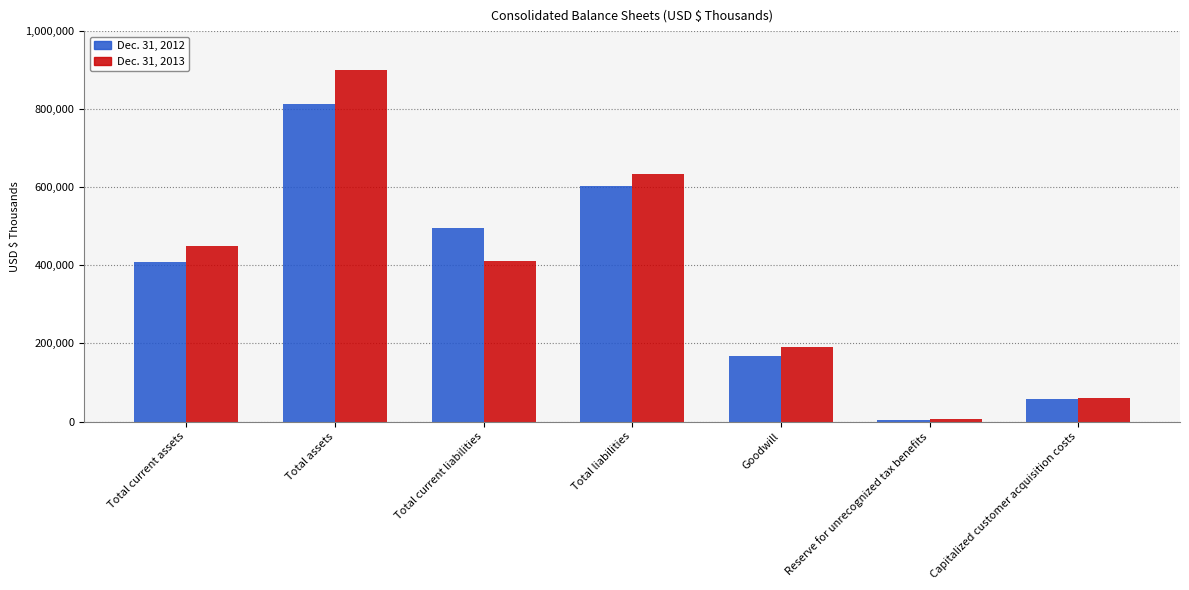

What is the spread (max minus min) of values at Total current liabilities?

82647